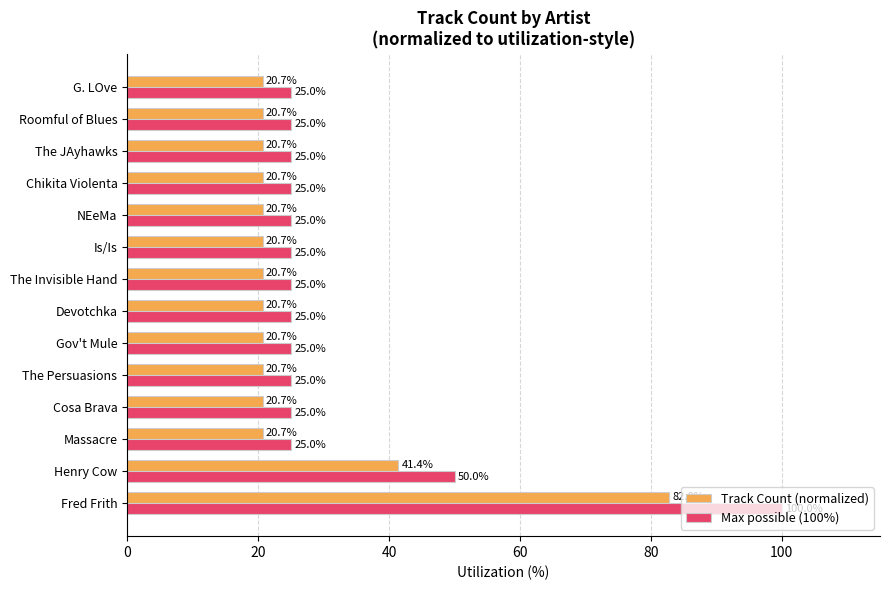

Which series has the widest spread of values?

Max possible (100%)